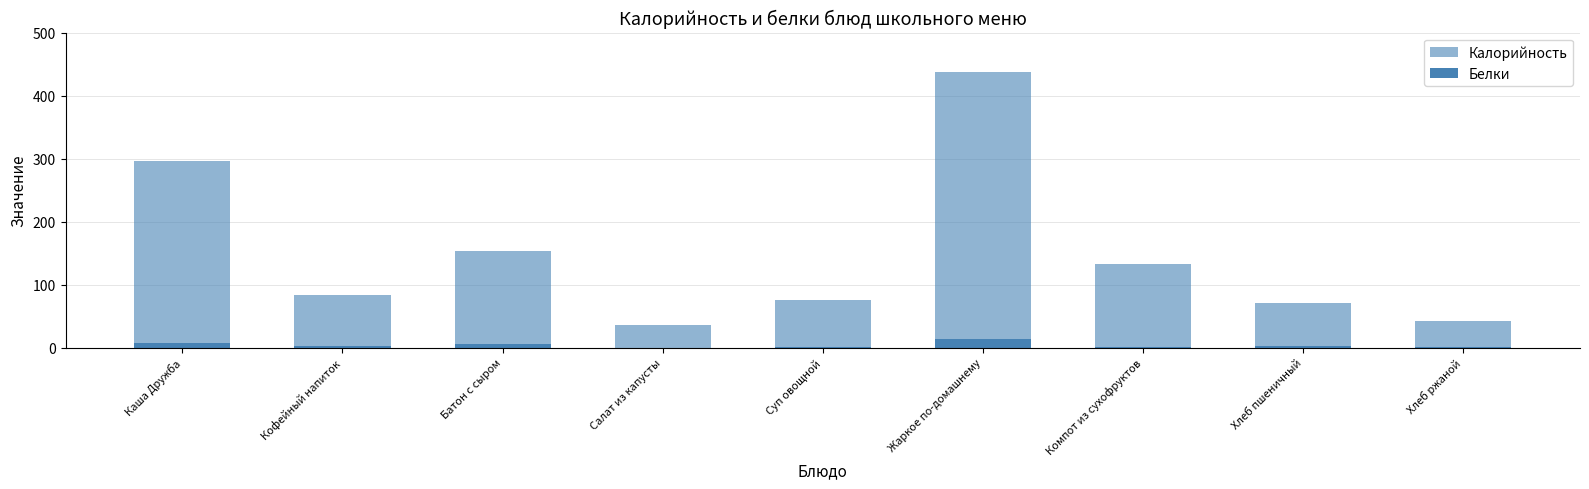

Rank the series by their maximum value, from lowest to highest.

Белки, Калорийность